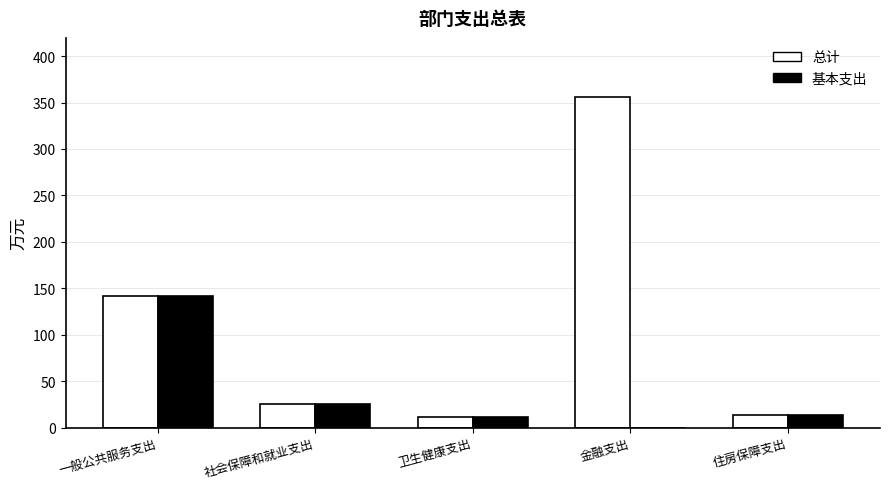

What is the total value across all series at 住房保障支出?

28.0